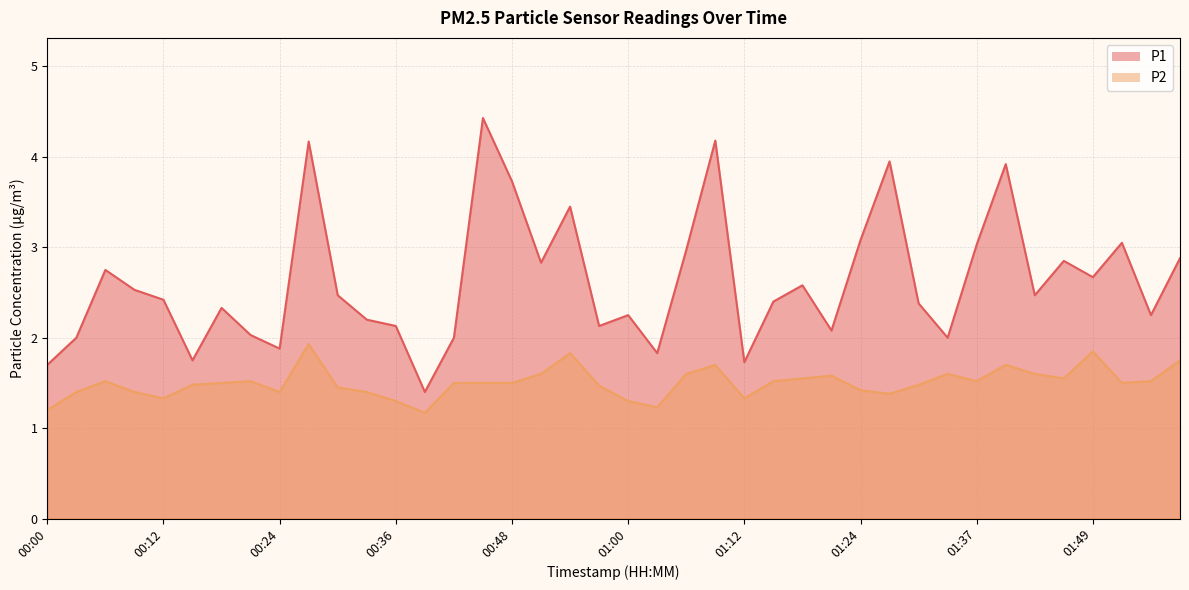

True or false: P2 and P1 intersect in this chart.

False